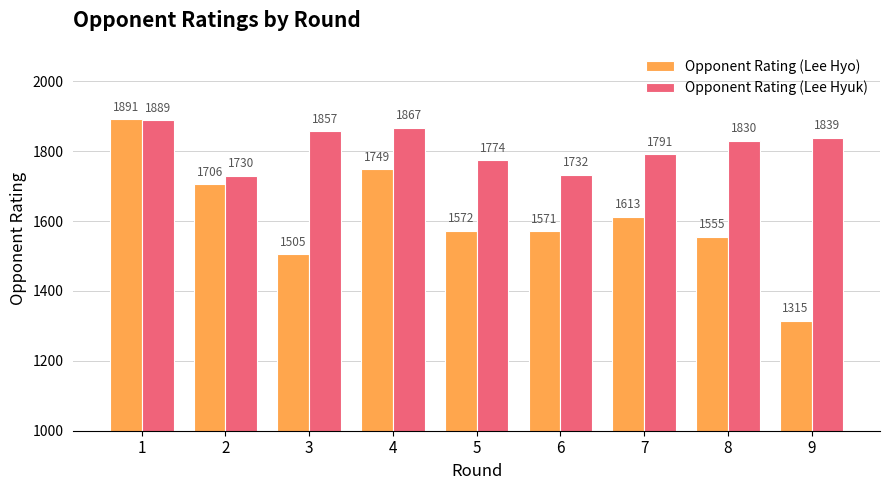

Are the bars horizontal?

No